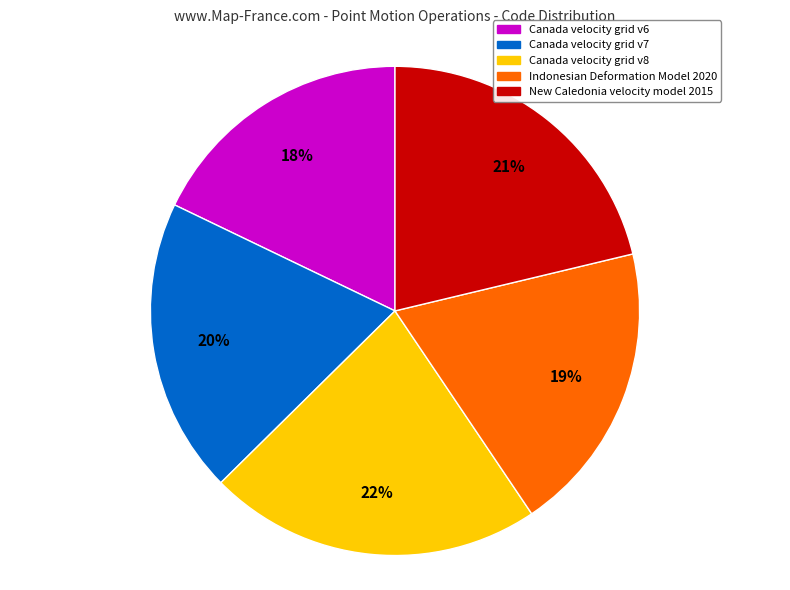

Count the number of slices in the pie.

5